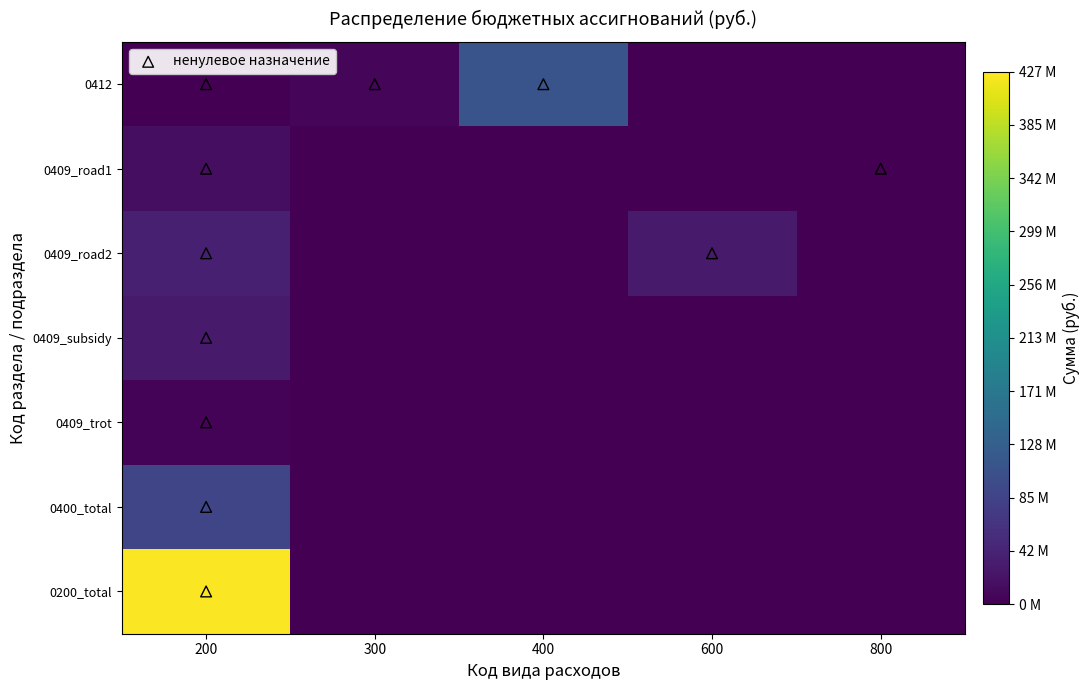

What is the total value across all series at 800?

178885.0